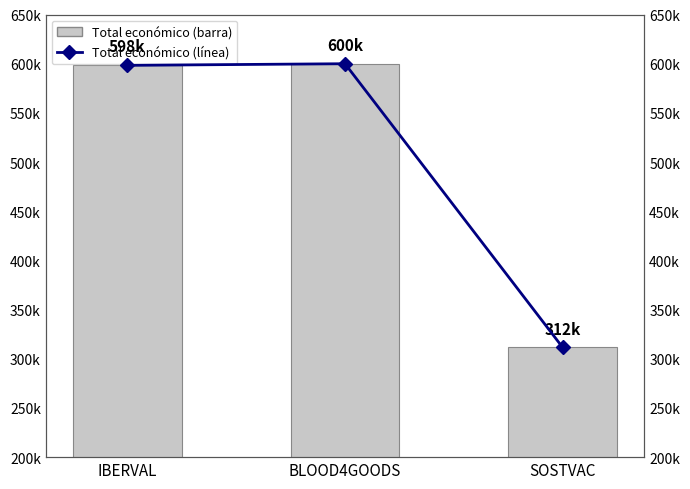

How many distinct data groups are displayed?

2